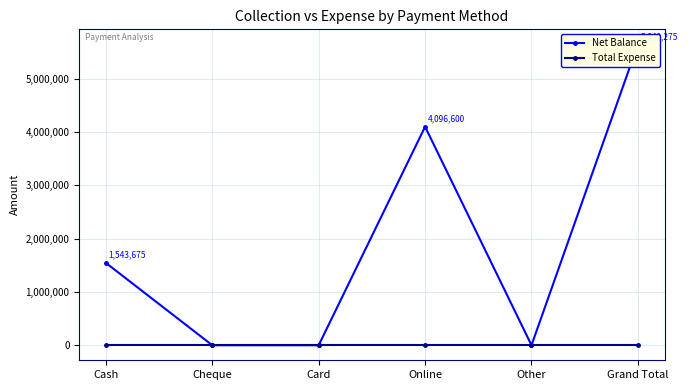

Count the number of categories in the chart.

6